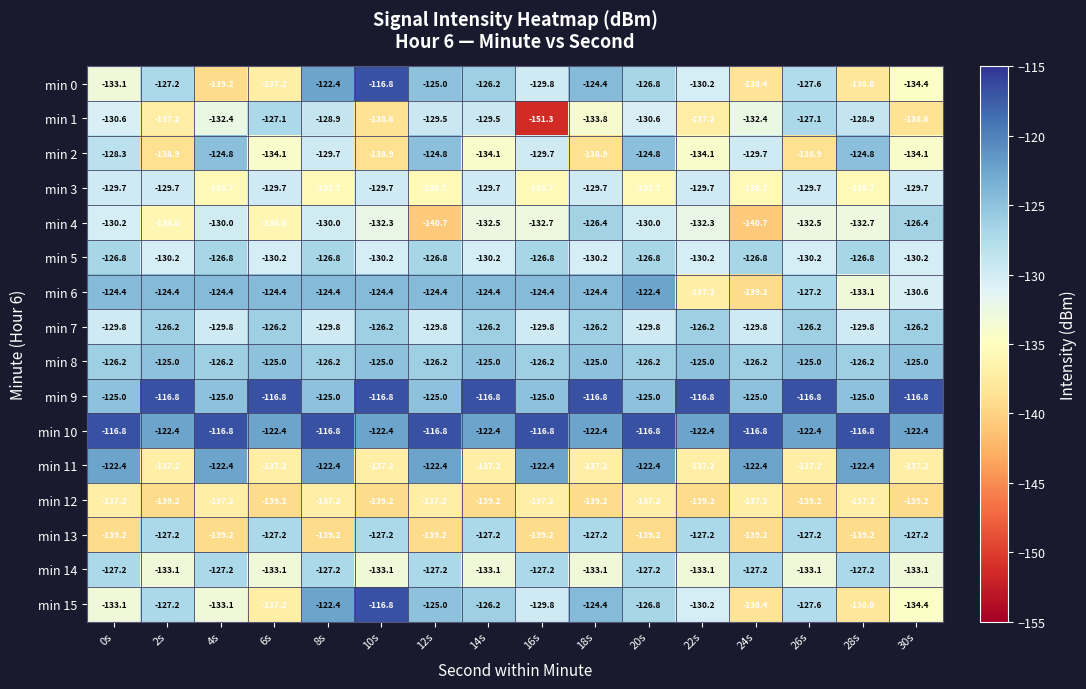

Which series has the largest total across all categories?

min 10